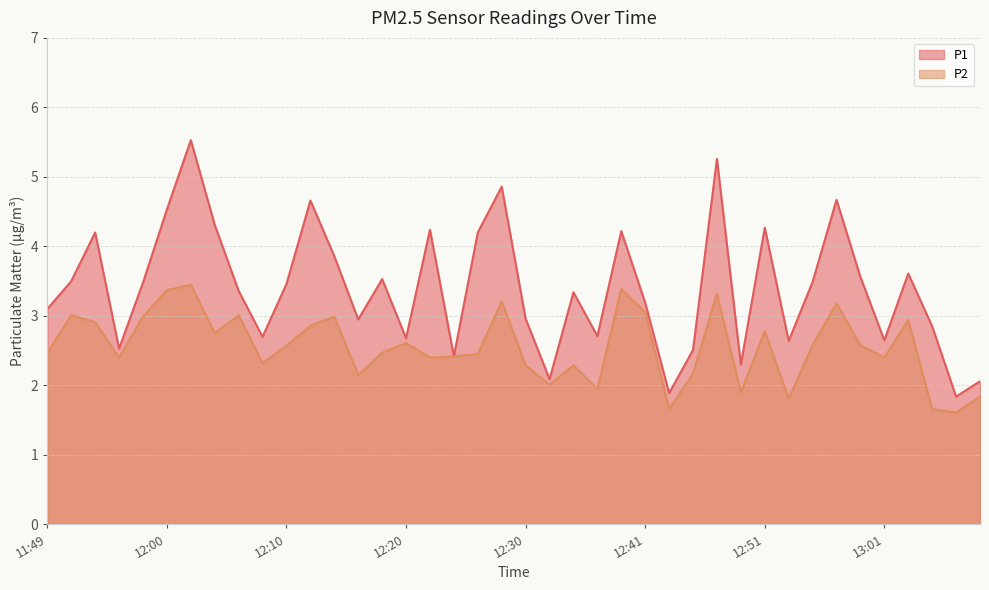

True or false: P1 and P2 cross at least once.

False